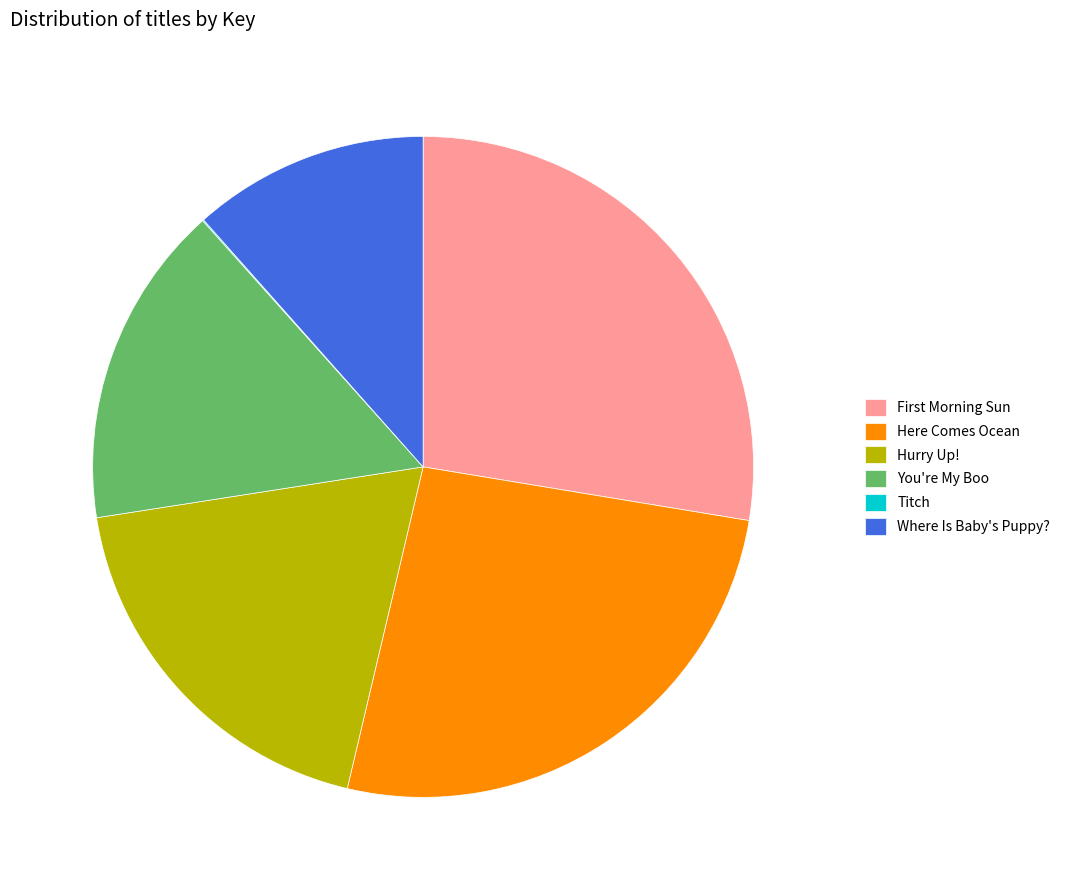

Is there a majority slice in this chart?

No